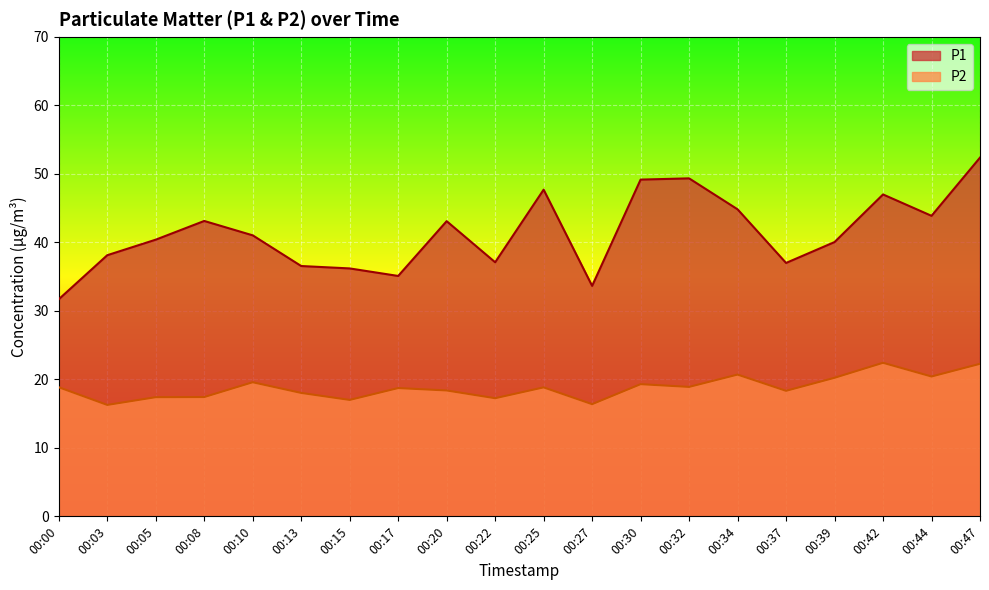

Is it true that P1 equals 63.0 at 00:15?

False